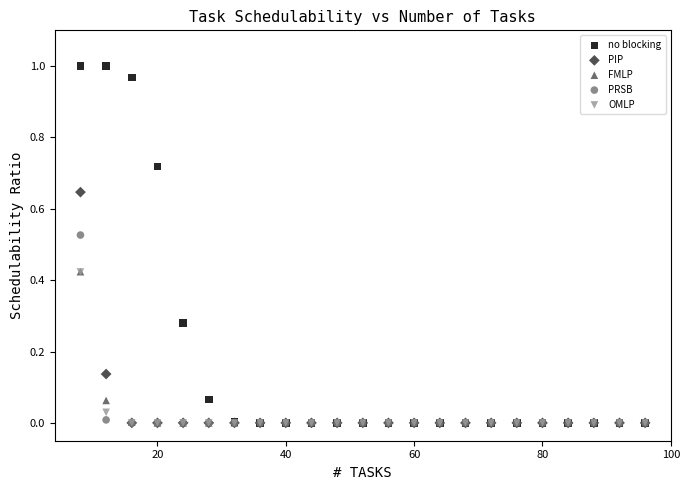

Which series has the widest spread of Y values?

no blocking